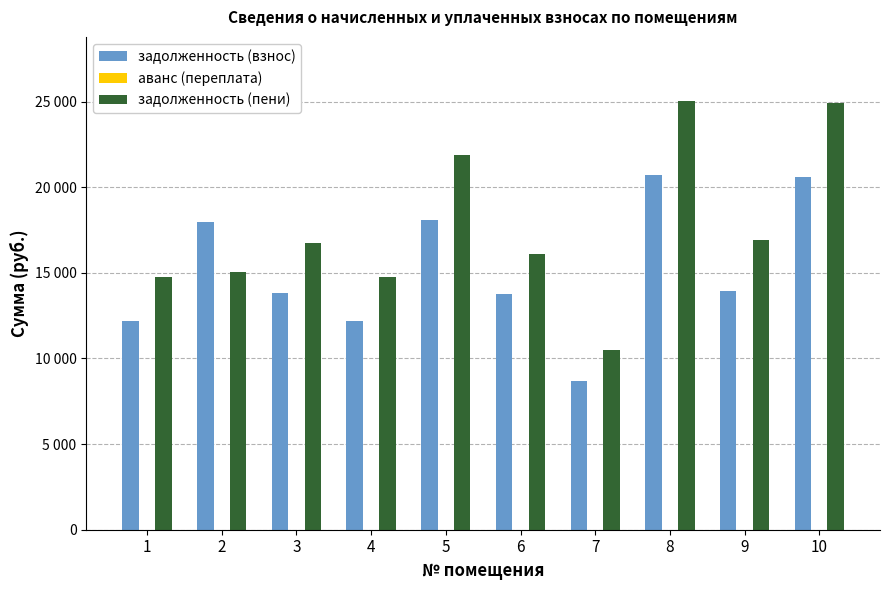

Rank the series at 3 from lowest to highest value.

задолженность (взнос), задолженность (пени)